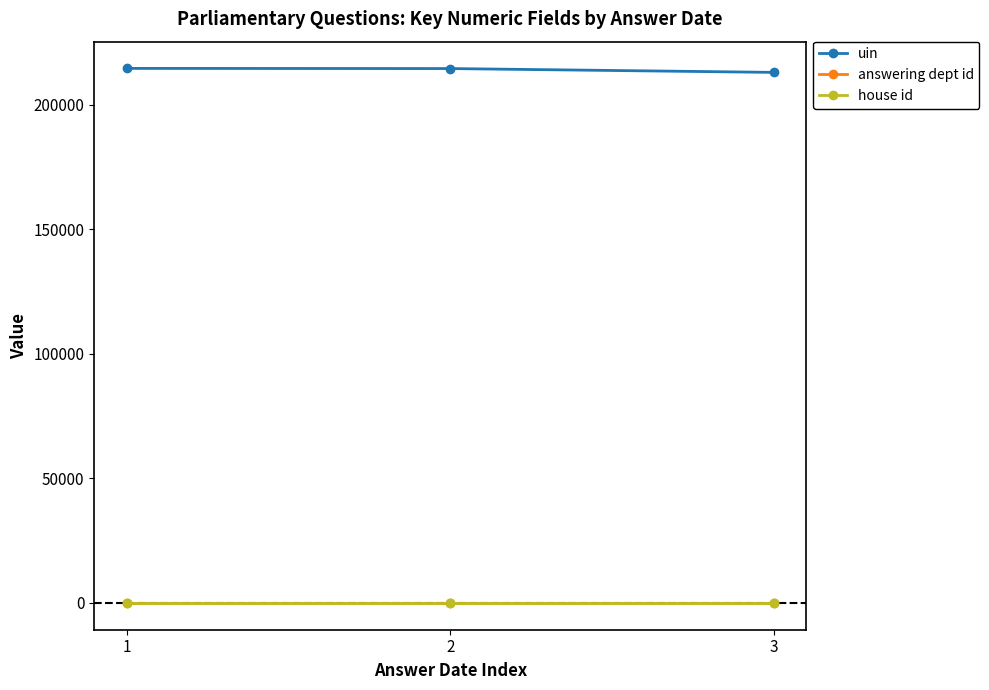

Which series has the largest total across all categories?

uin